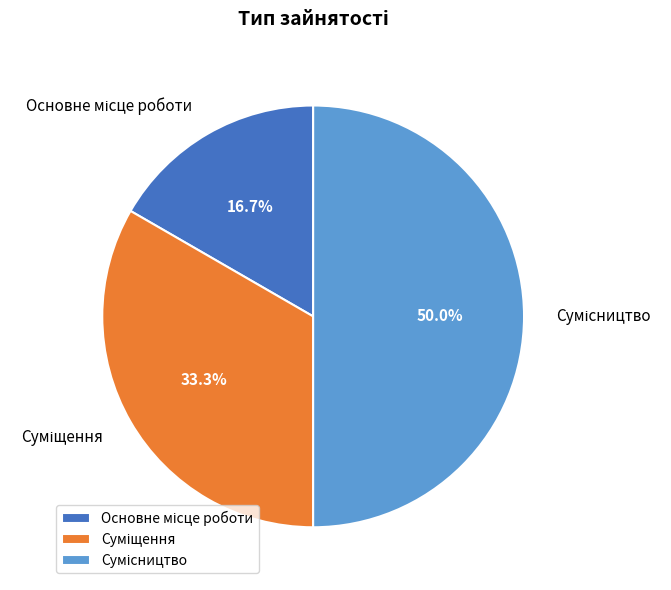

How many segments does this pie chart have?

3